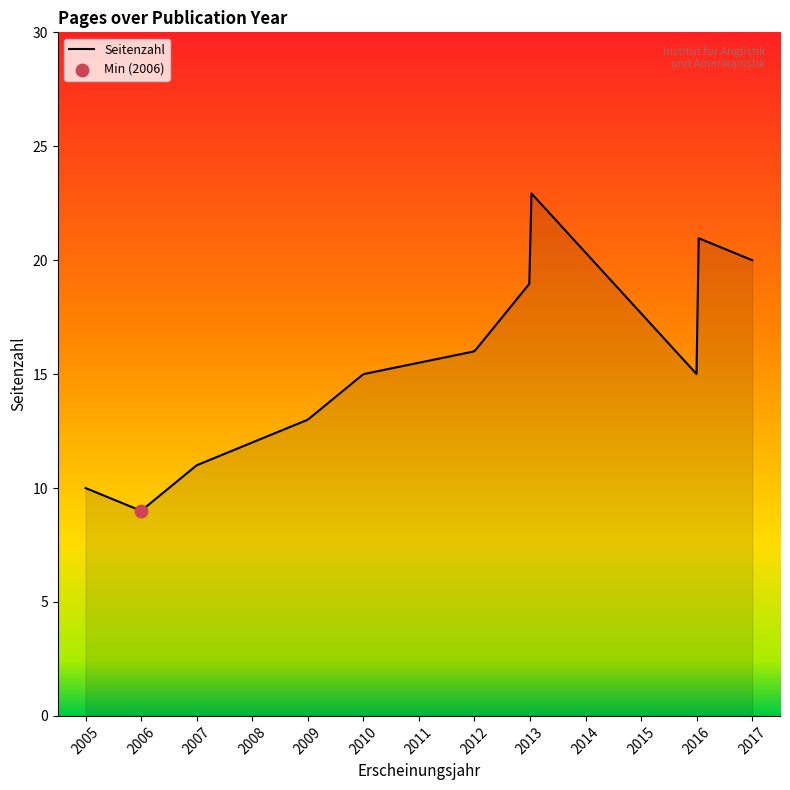

Which has a higher value, 2010 or 2016?

2016